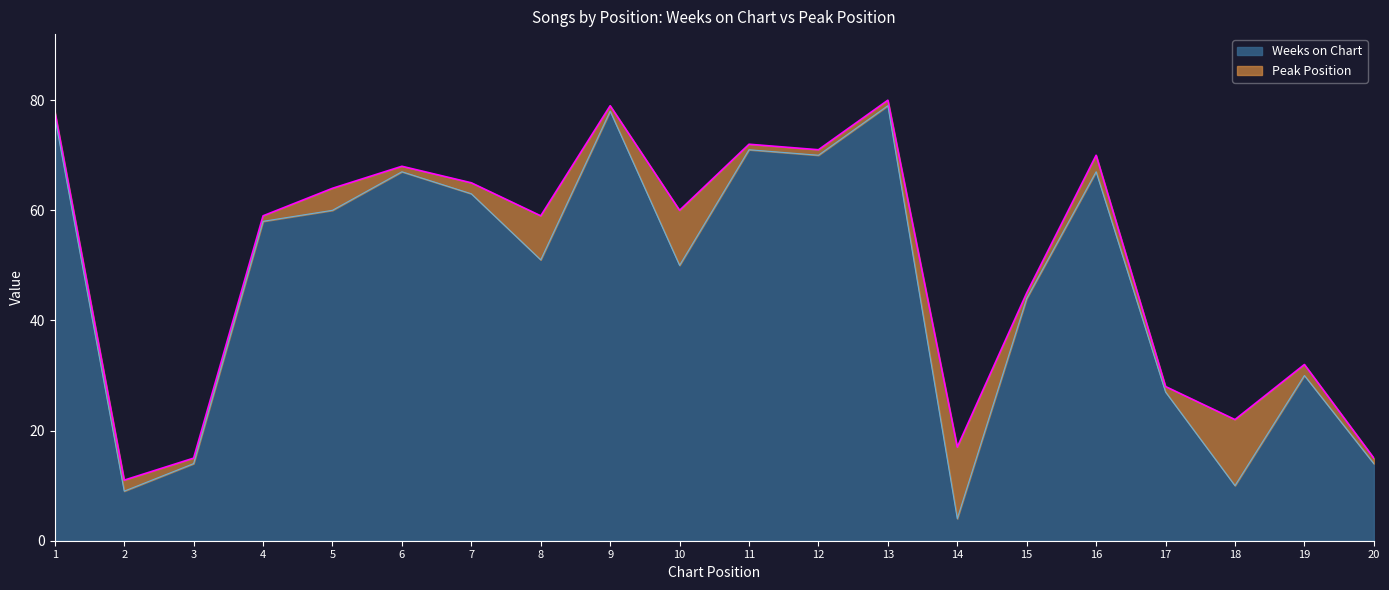

What is the difference between the maximum and minimum values?

75